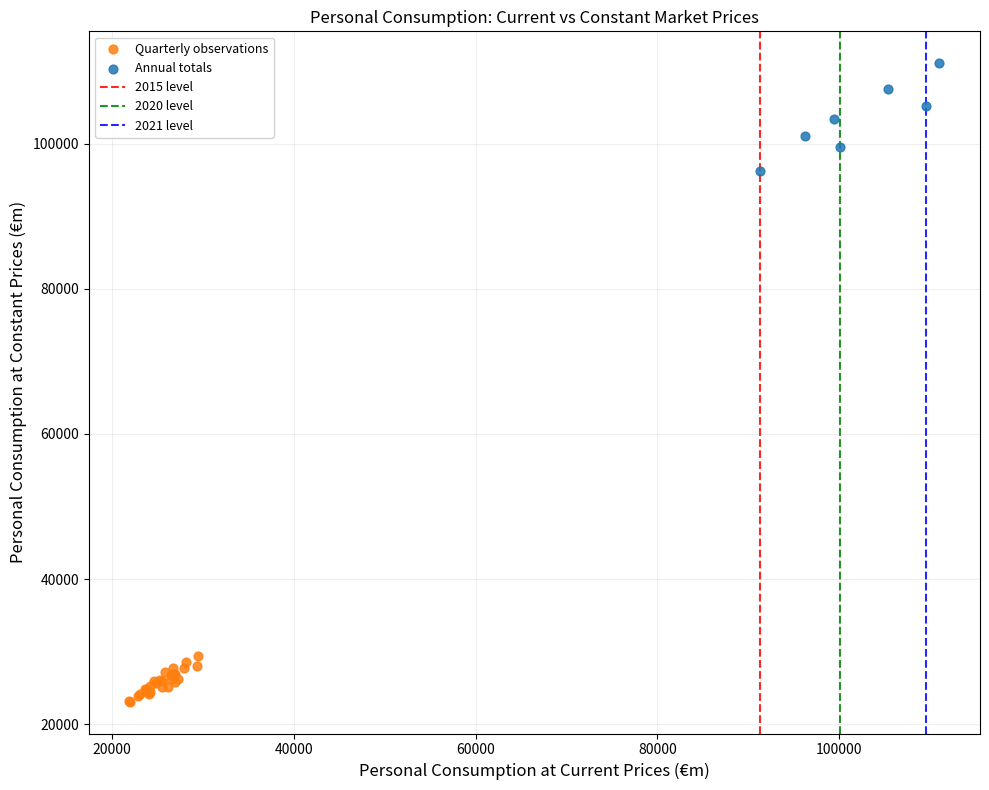

Which series reaches the minimum Y coordinate?

Quarterly observations